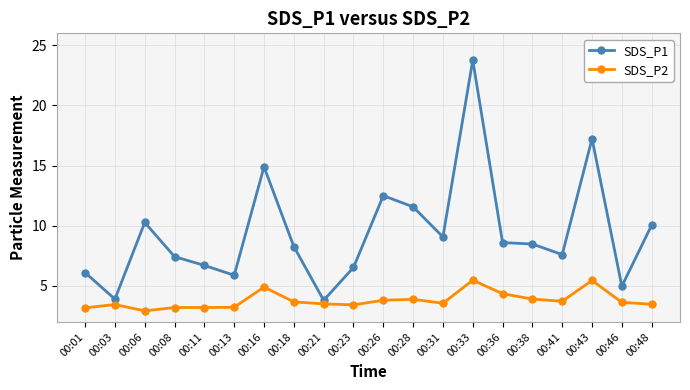

What is the value of the SDS_P2 point at the 20th from the left?

3.5